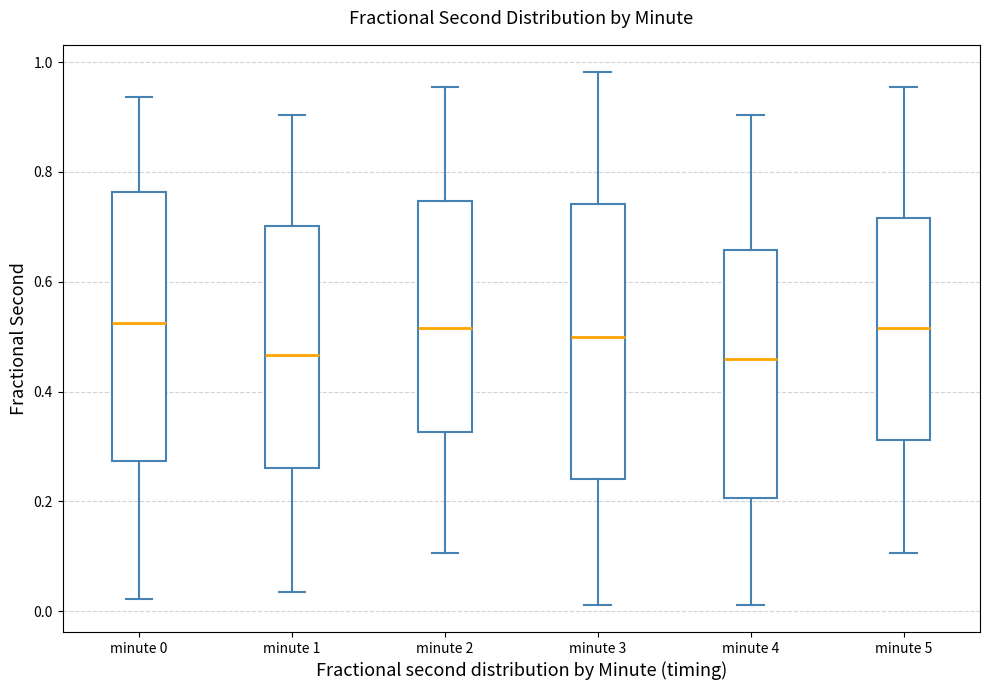

Reading left to right, read every box against the y-axis: the position of its median line, the range the box covers, and the ends of its whiskers. The values are not printed on the chart, so give them approximately, as read against the axis.

minute 0: median 0.52, box 0.28 to 0.76, whiskers 0.02 to 0.94
minute 1: median 0.46, box 0.26 to 0.70, whiskers 0.04 to 0.90
minute 2: median 0.52, box 0.32 to 0.74, whiskers 0.10 to 0.96
minute 3: median 0.50, box 0.24 to 0.74, whiskers 0.02 to 0.98
minute 4: median 0.46, box 0.20 to 0.66, whiskers 0.02 to 0.90
minute 5: median 0.52, box 0.32 to 0.72, whiskers 0.10 to 0.96